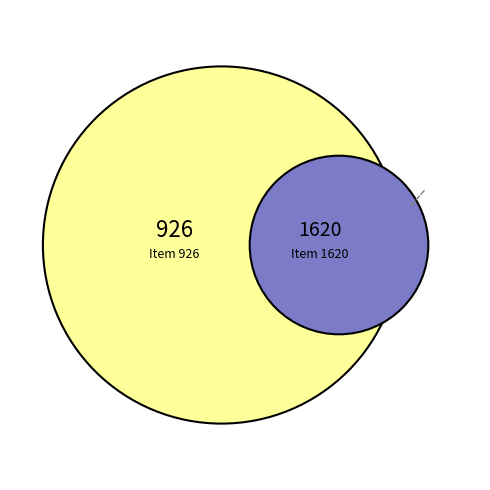

What is the ratio of the value at Item 926 to the value at Item 1620?

0.6